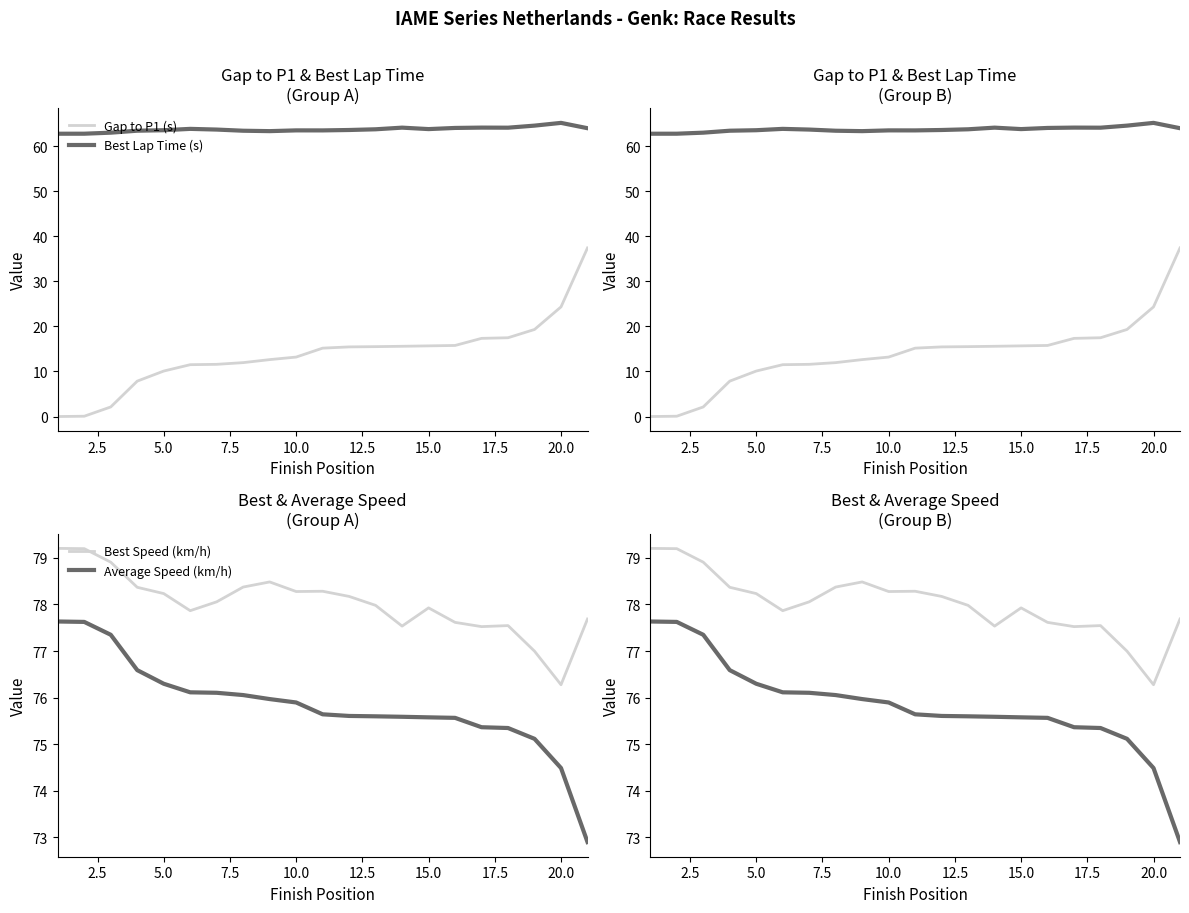

What is the label of the 7th point from the left?

15.0